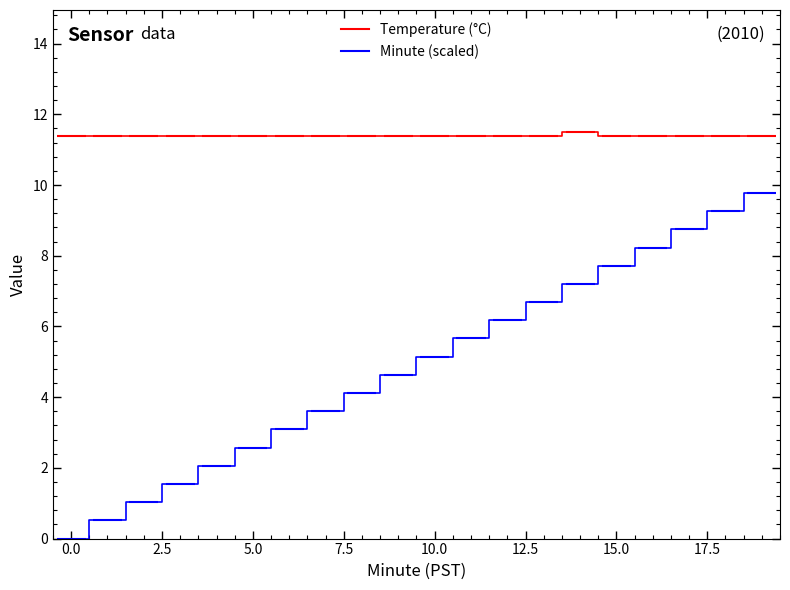

What is the difference between the highest and lowest values at 9?

6.8